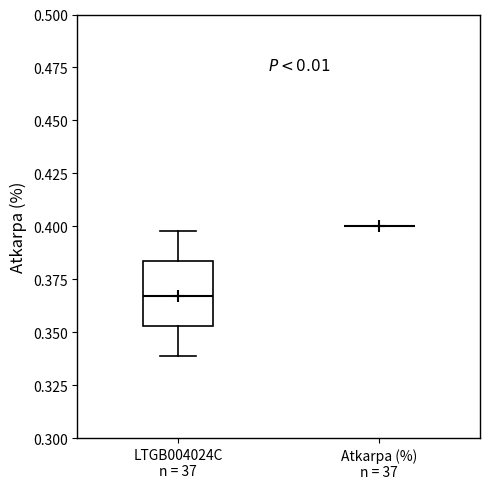

Reading left to right, read every box against the y-axis: the position of its median line, the range the box covers, and the ends of its whiskers. The values are not printed on the chart, so give them approximately, as read against the axis.

LTGB004024C n = 37: median 0.365, box 0.355 to 0.385, whiskers 0.340 to 0.400
Atkarpa (%) n = 37: box collapsed to a line at 0.400, whiskers 0.400 to 0.400